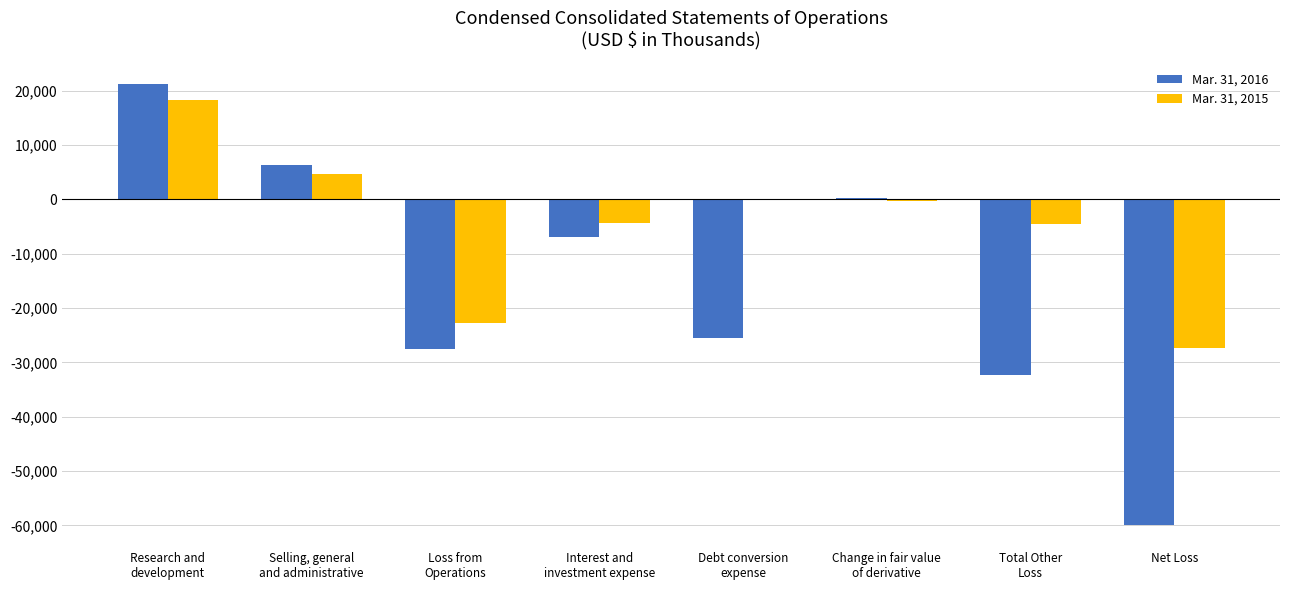

Which series has the largest total across all categories?

Mar. 31, 2015